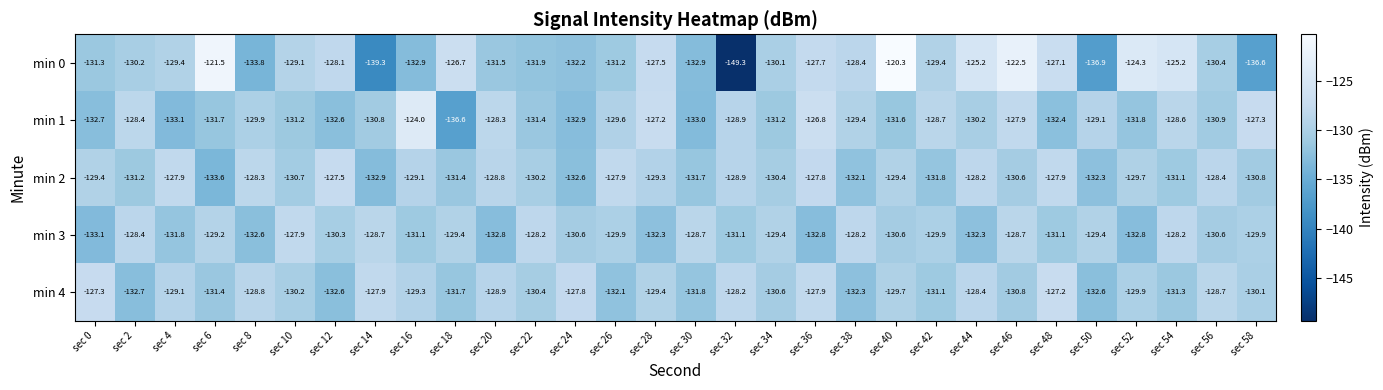

List the series in order of their peak value, highest first.

min 0, min 1, min 4, min 2, min 3